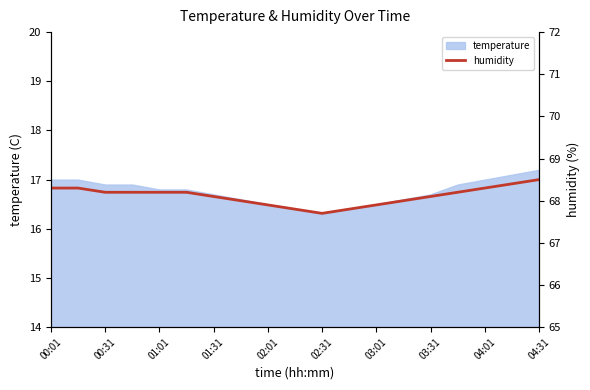

The temperature series shows 5.1 at 02:31. True or false?

False